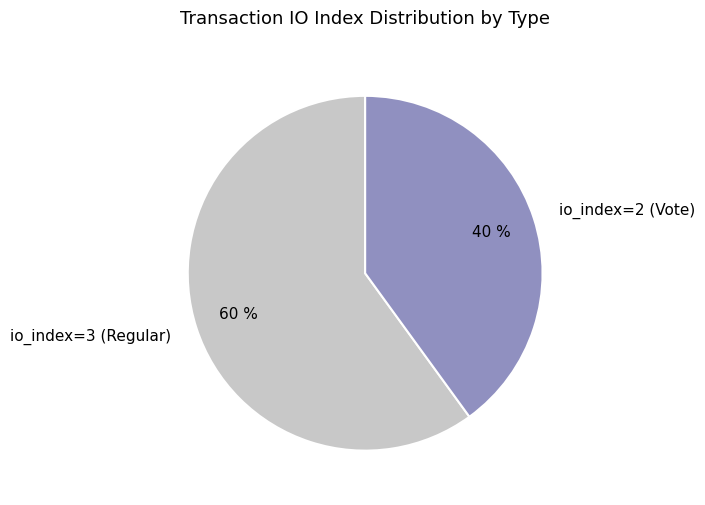

Is there a majority slice in this chart?

Yes